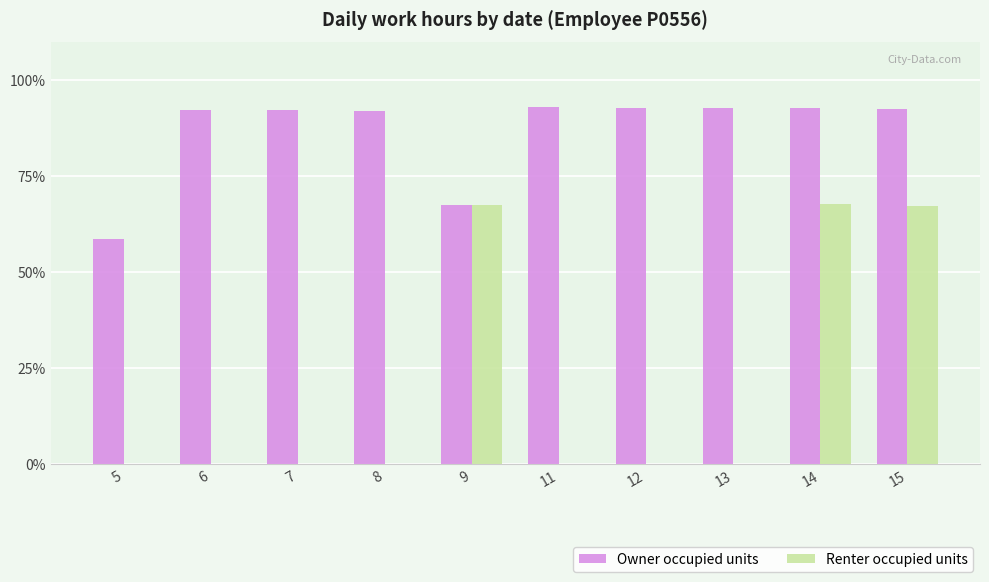

What is the greatest value displayed?

92.9